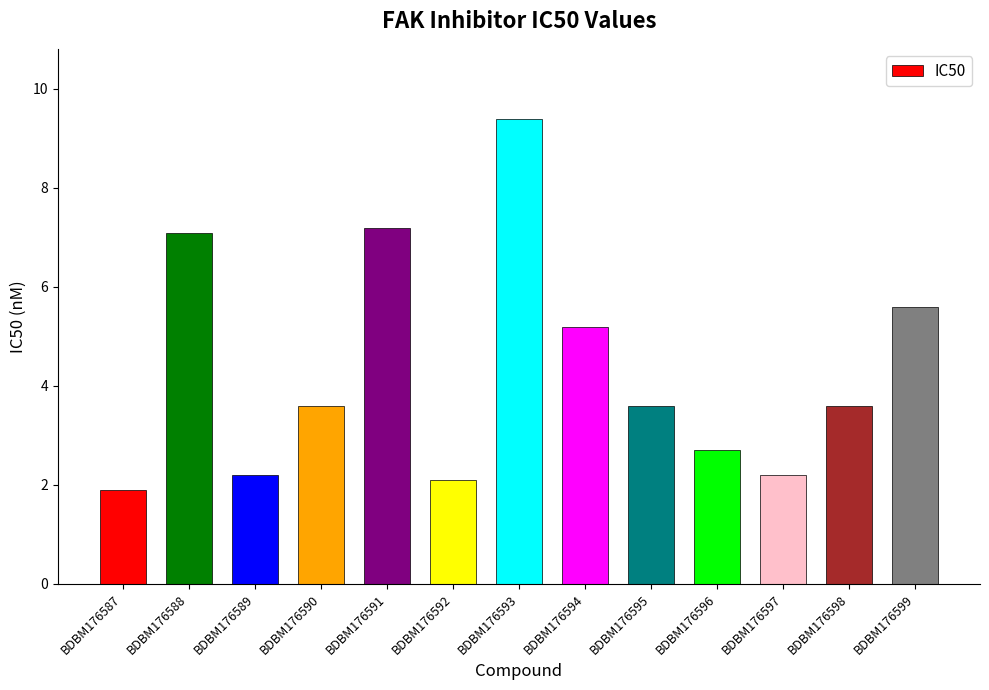

Is it true that the value at BDBM176594 is 3.4?

False